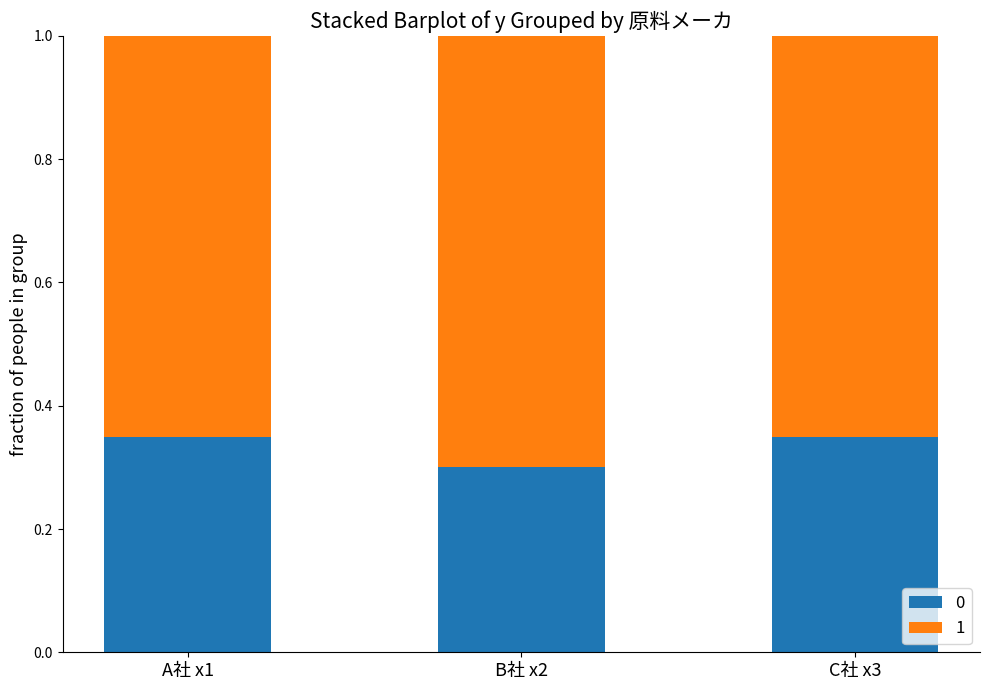

What is the sum of all 0 values?

1.0